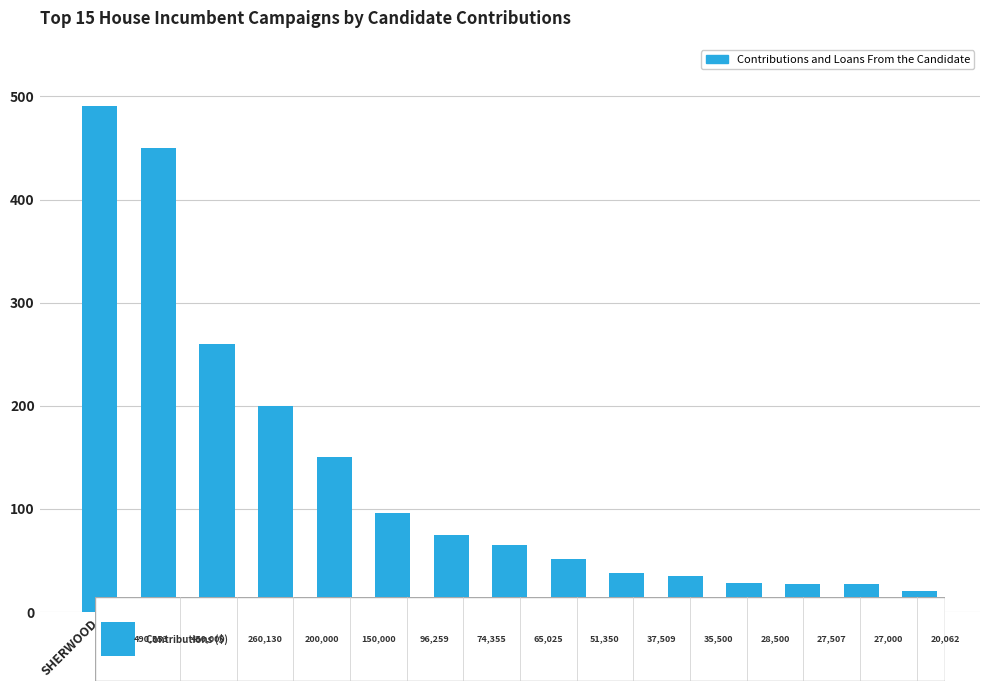

Are the bars horizontal?

No